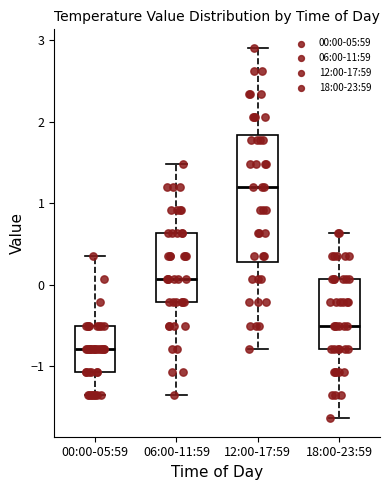

Reading left to right, read every box against the y-axis: the position of its median line, the range the box covers, and the ends of its whiskers. The values are not printed on the chart, so give them approximately, as read against the axis.

00:00-05:59: median -0.8, box -1.1 to -0.5, whiskers -1.4 to 0.4
06:00-11:59: median 0.1, box -0.2 to 0.6, whiskers -1.4 to 1.5
12:00-17:59: median 1.2, box 0.3 to 1.8, whiskers -0.8 to 2.9
18:00-23:59: median -0.5, box -0.8 to 0.1, whiskers -1.6 to 0.6